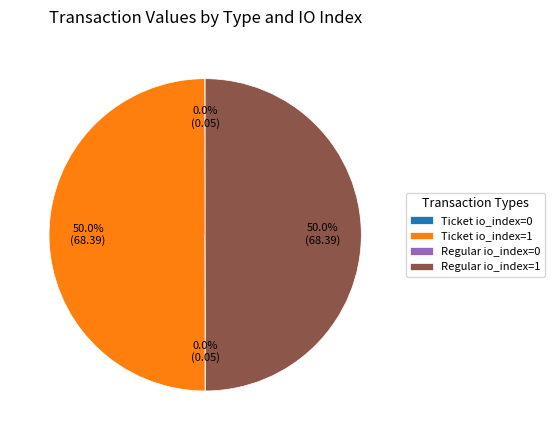

What is the ratio of the value at Regular io_index=1 to the value at Ticket io_index=1?

1.0